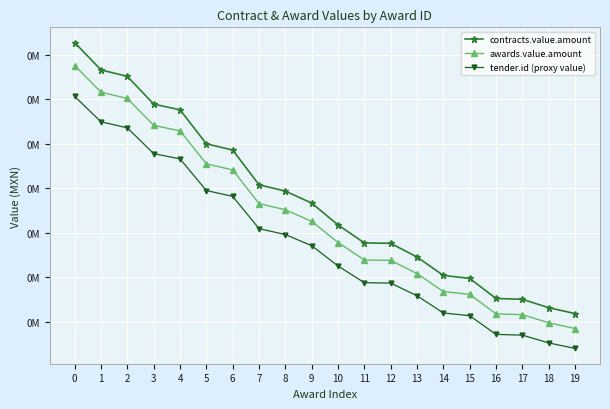

The value of tender.id (proxy value) at 14 is 397.5. True or false?

False